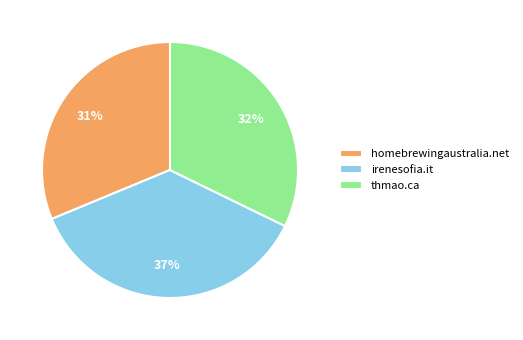

Rank the categories by value from highest to lowest.

irenesofia.it, thmao.ca, homebrewingaustralia.net